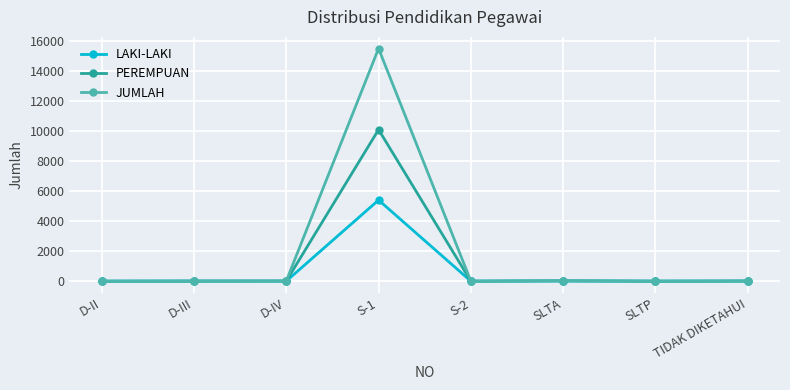

The LAKI-LAKI series shows 6 at D-IV. True or false?

True